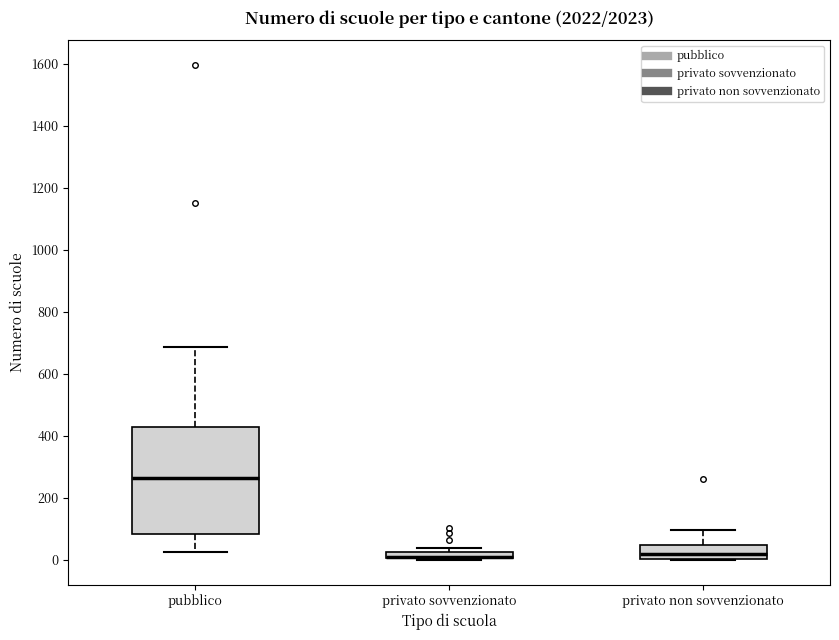

Comparing the boxes themselves (not the whiskers), which one is the tallest?

pubblico